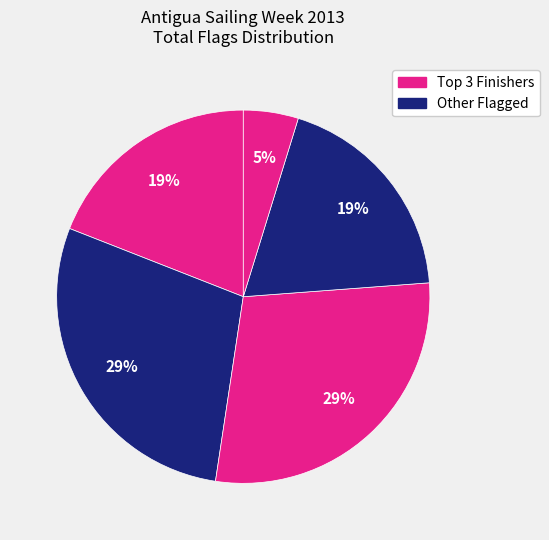

How many slices are in this pie chart?

5